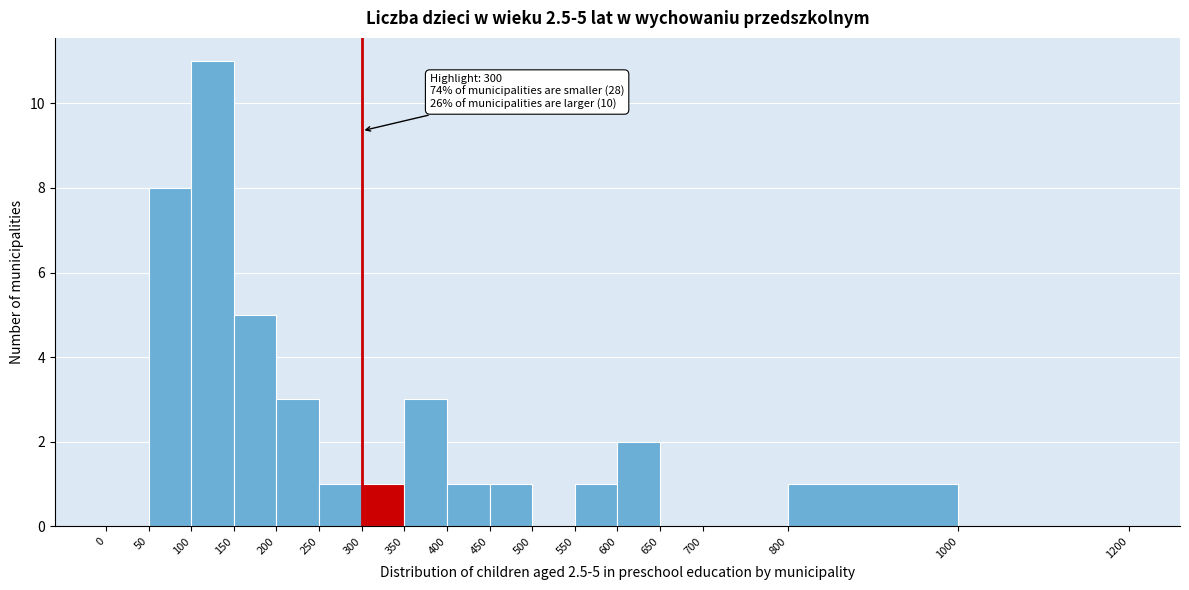

Over which range of the x-axis is the bar tallest?

100 to 150